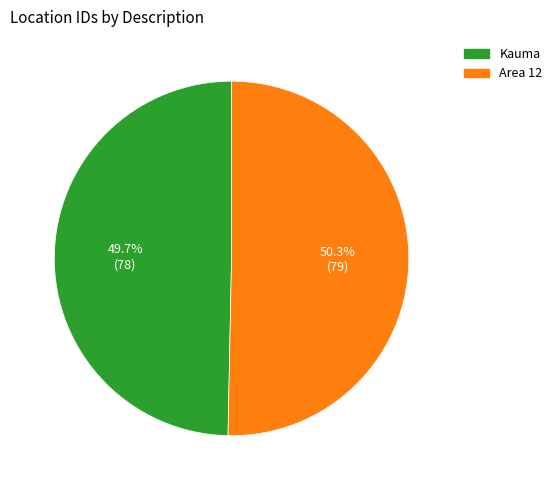

Which slice is the smallest?

Kauma